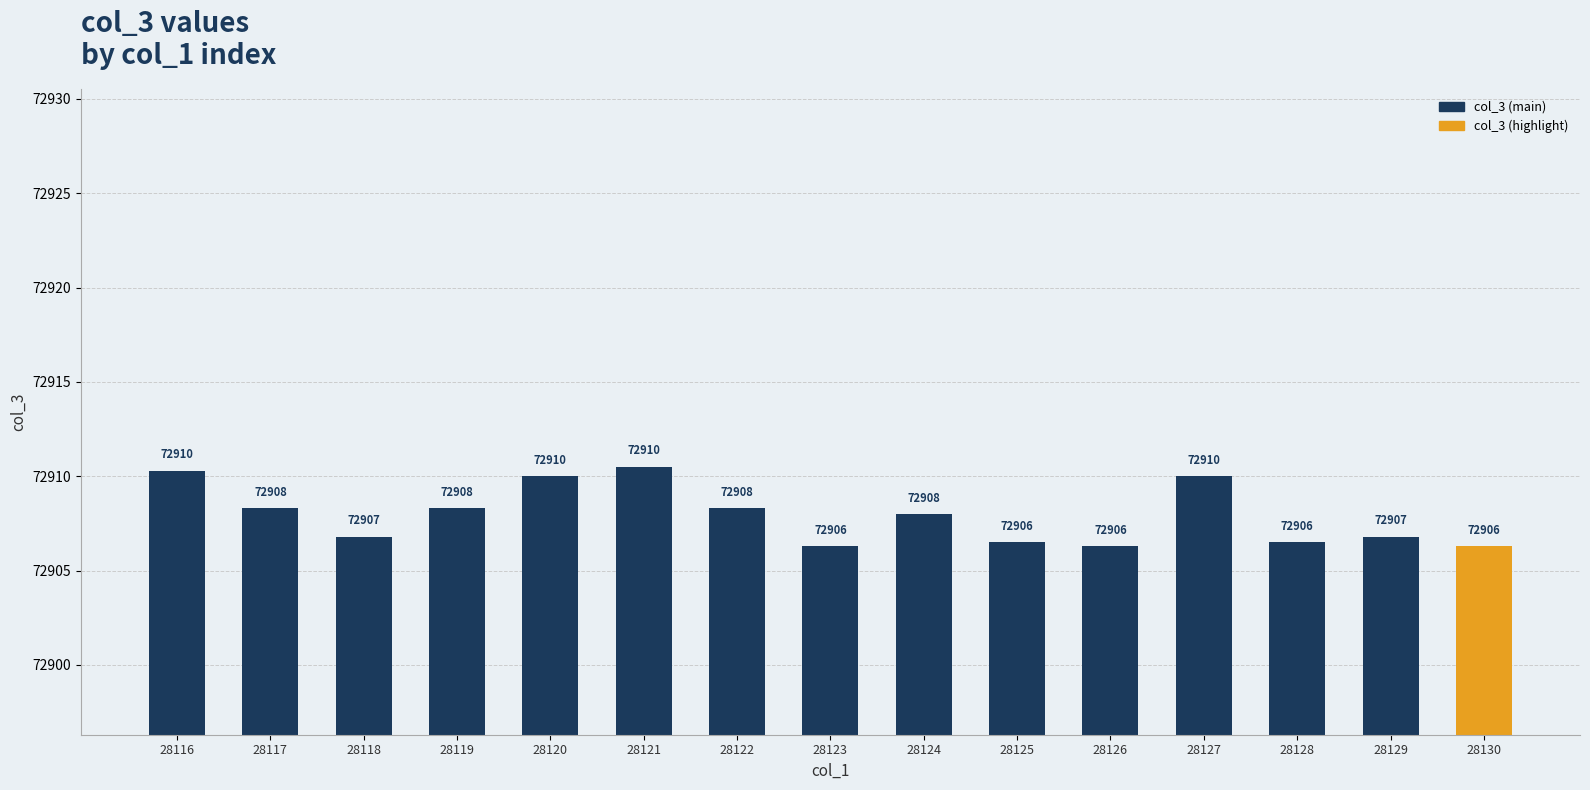

What is the difference between the maximum and minimum values?

4.2